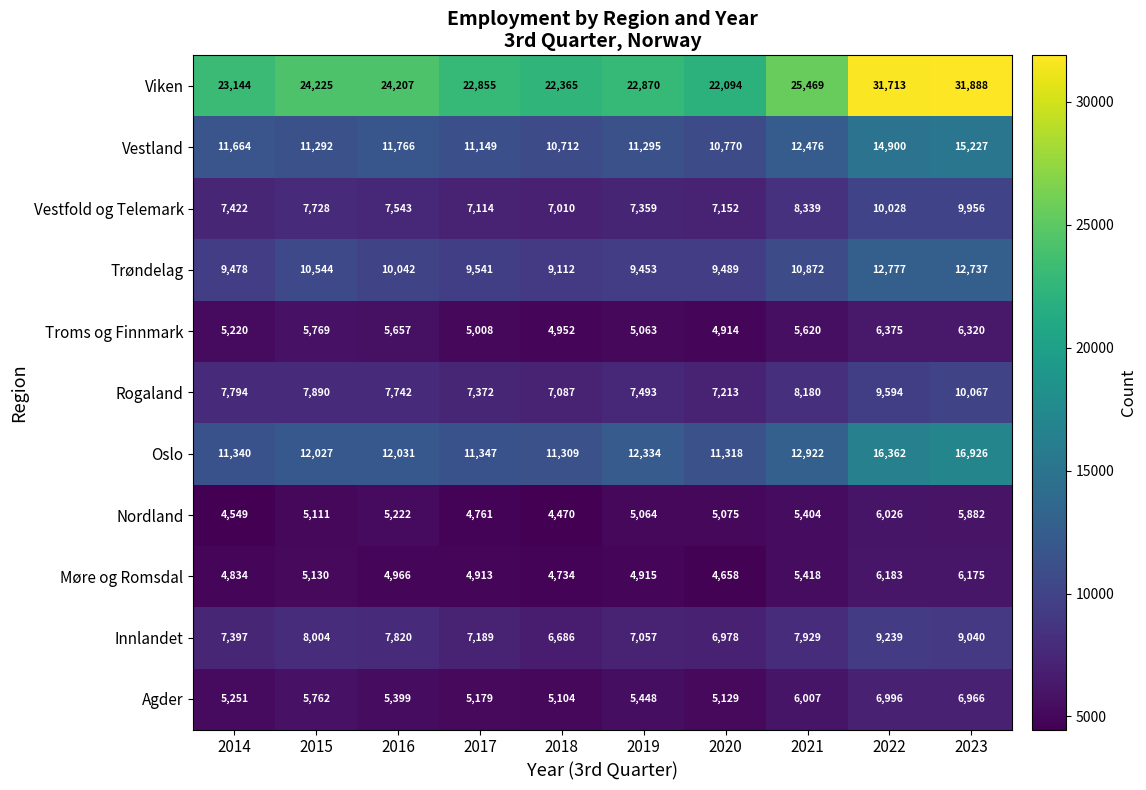

What is the total value across all series at 2020?

94790